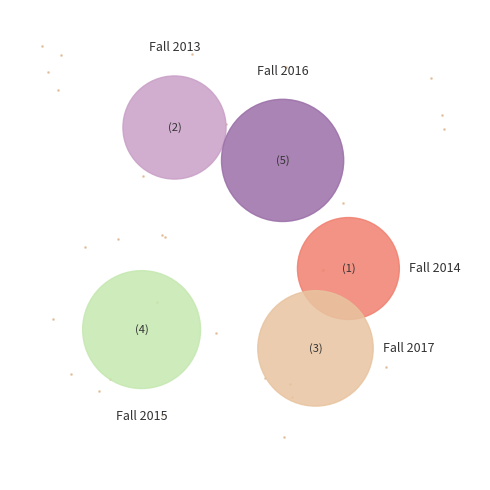

Between Fall 2015 and Fall 2013, which is larger?

Fall 2015